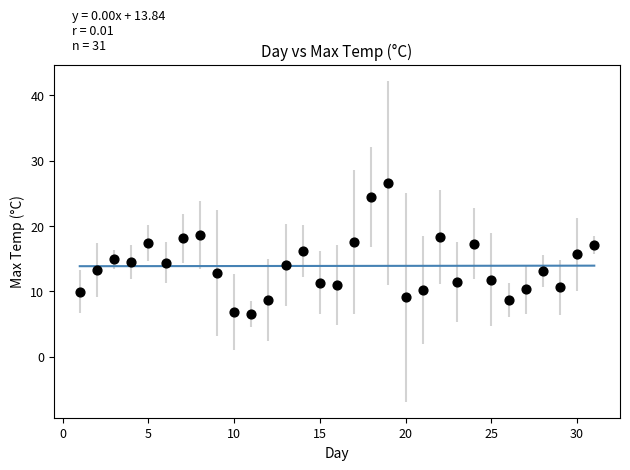

What is the range of Y values (max minus min)?

20.1